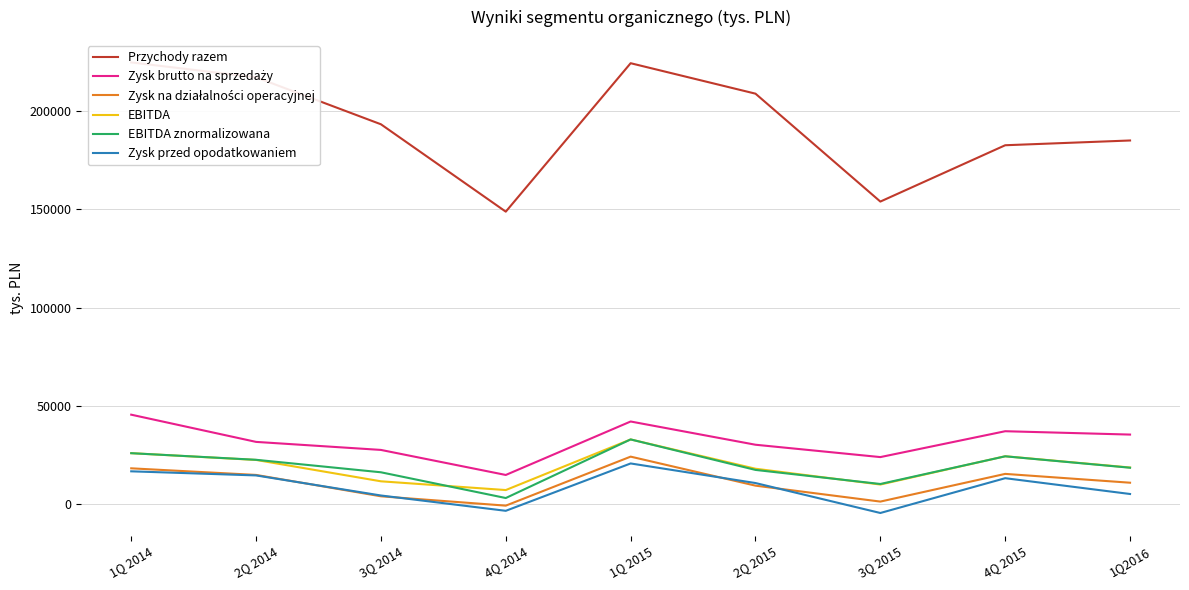

At which category does EBITDA reach its first local peak?

1Q 2015